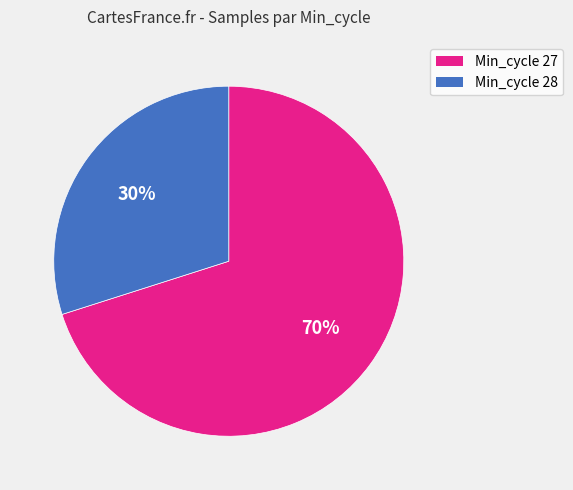

To the nearest percent, what is the average slice percentage?

50%